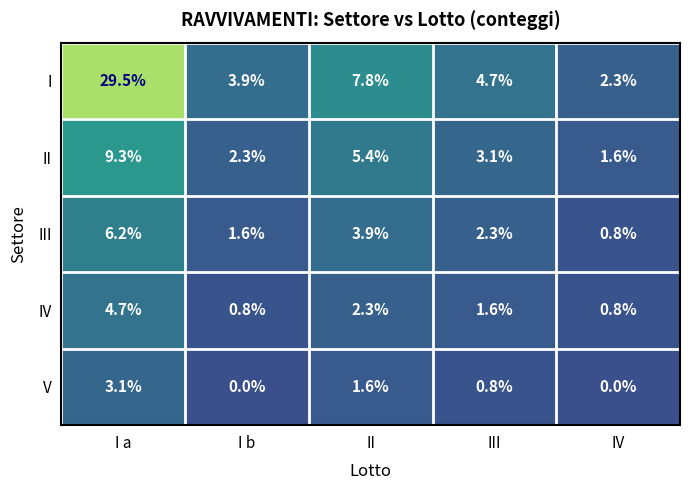

The V series shows -1.3 at IV. True or false?

False